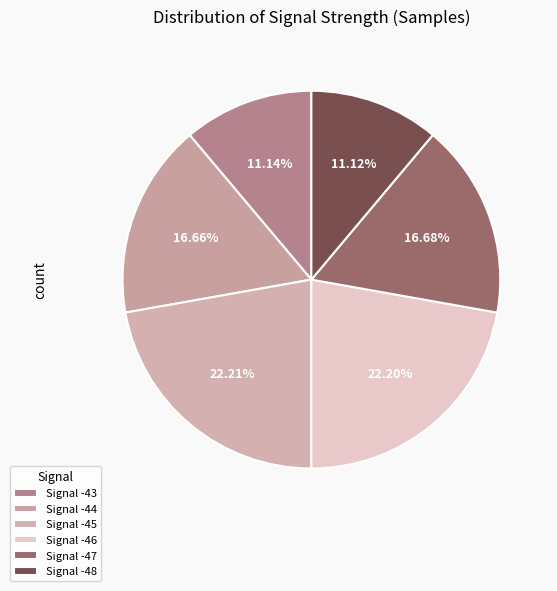

How many segments does this pie chart have?

6